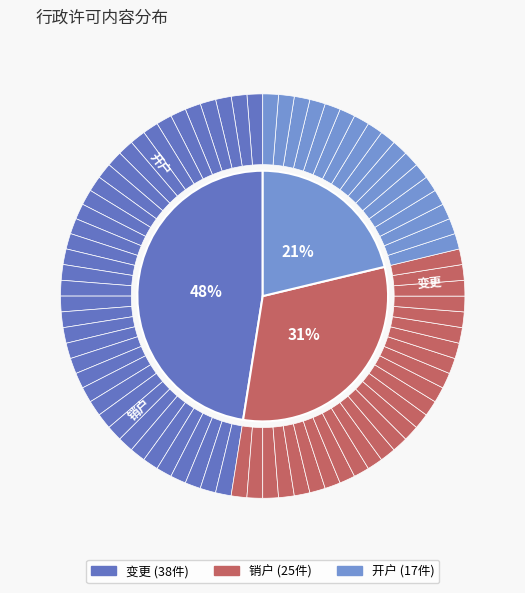

Is it true that 开户 is 21% of the pie?

True